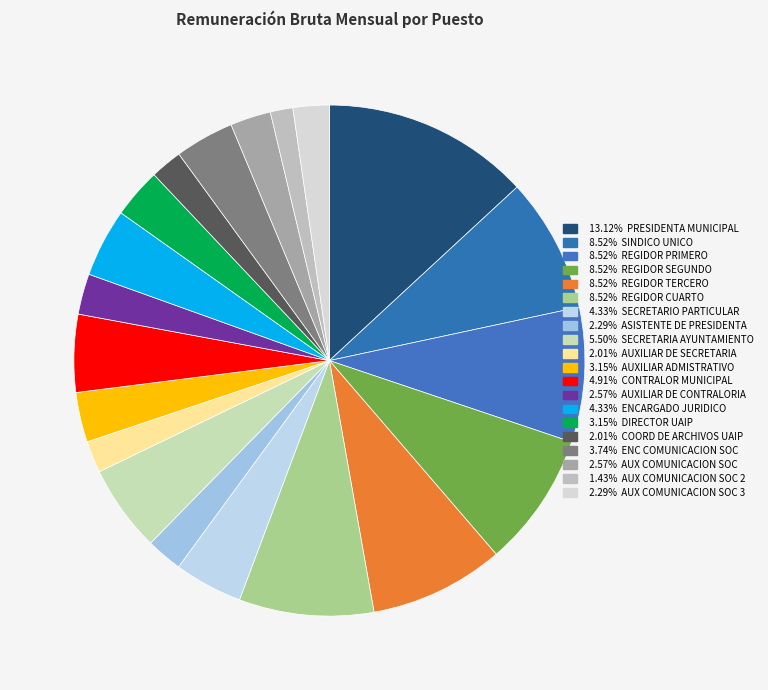

Which slice is the smallest?

AUX COMUNICACION SOC 2